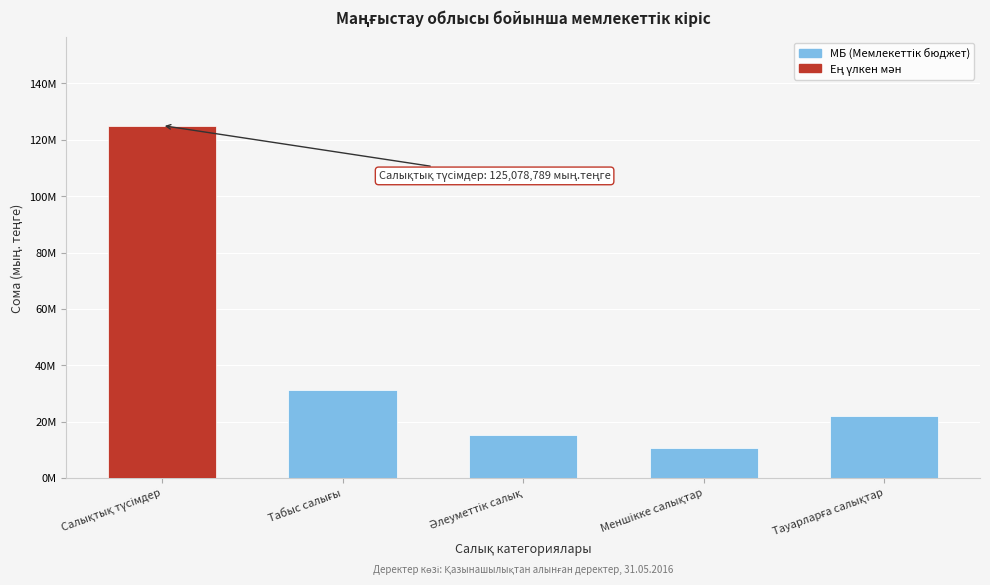

Are the bars horizontal?

No